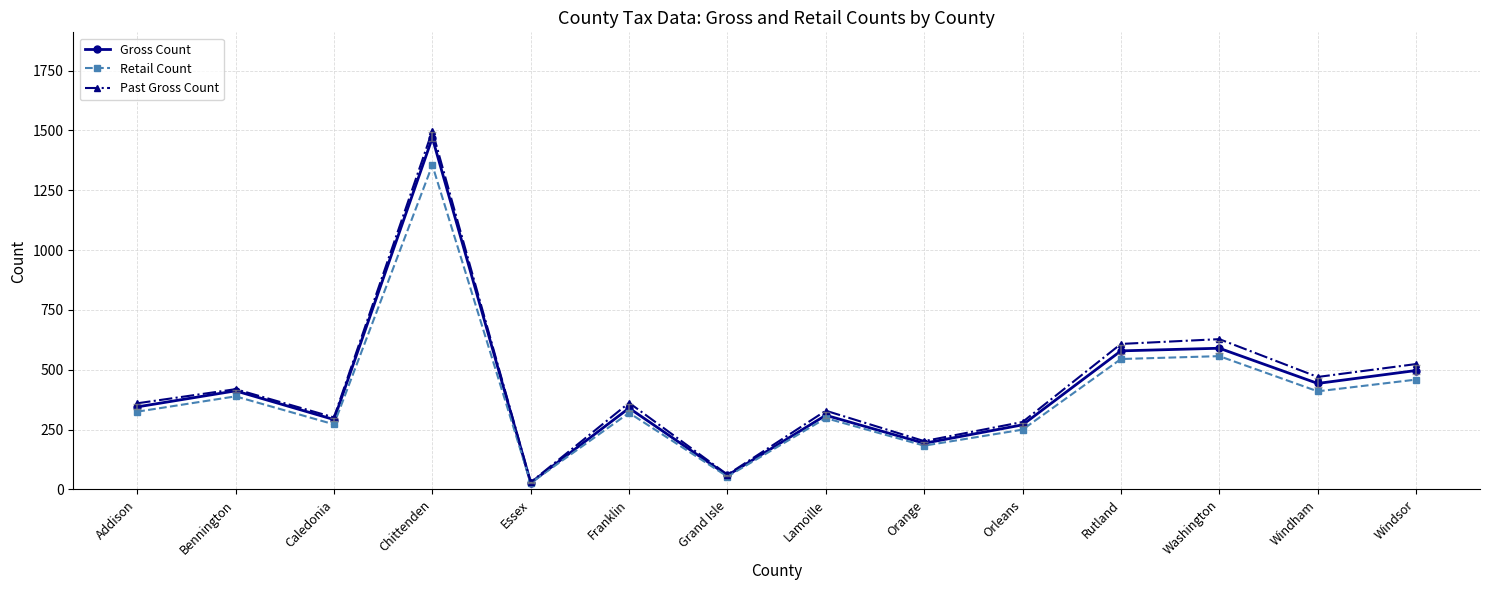

Which category has the highest value in the Gross Count series?

Chittenden